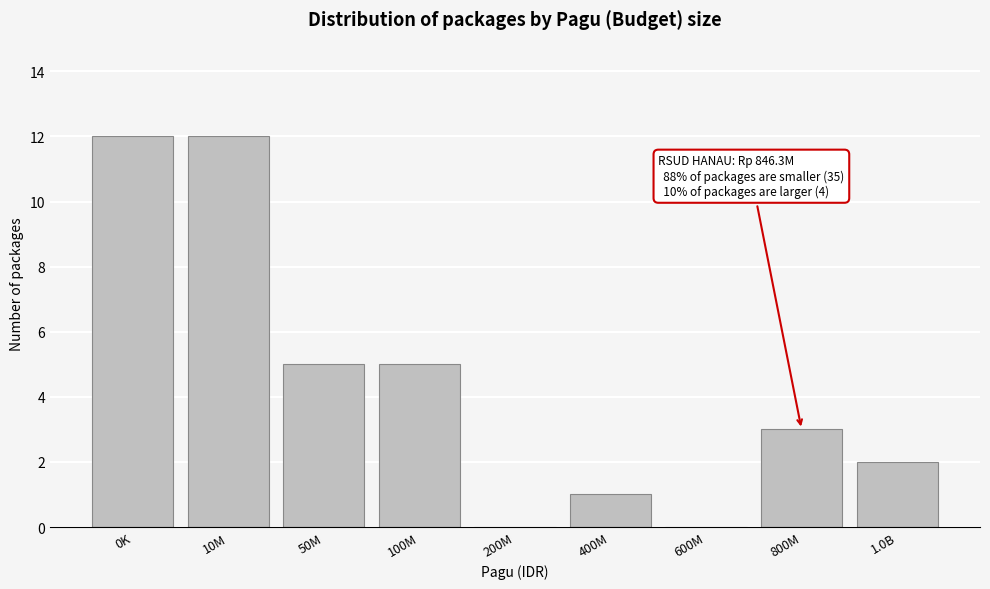

Reading left to right, list all the values displayed in this chart.

0K=12	10M=12	50M=5	100M=5	200M=0	400M=1	600M=0	800M=3	1.0B=2